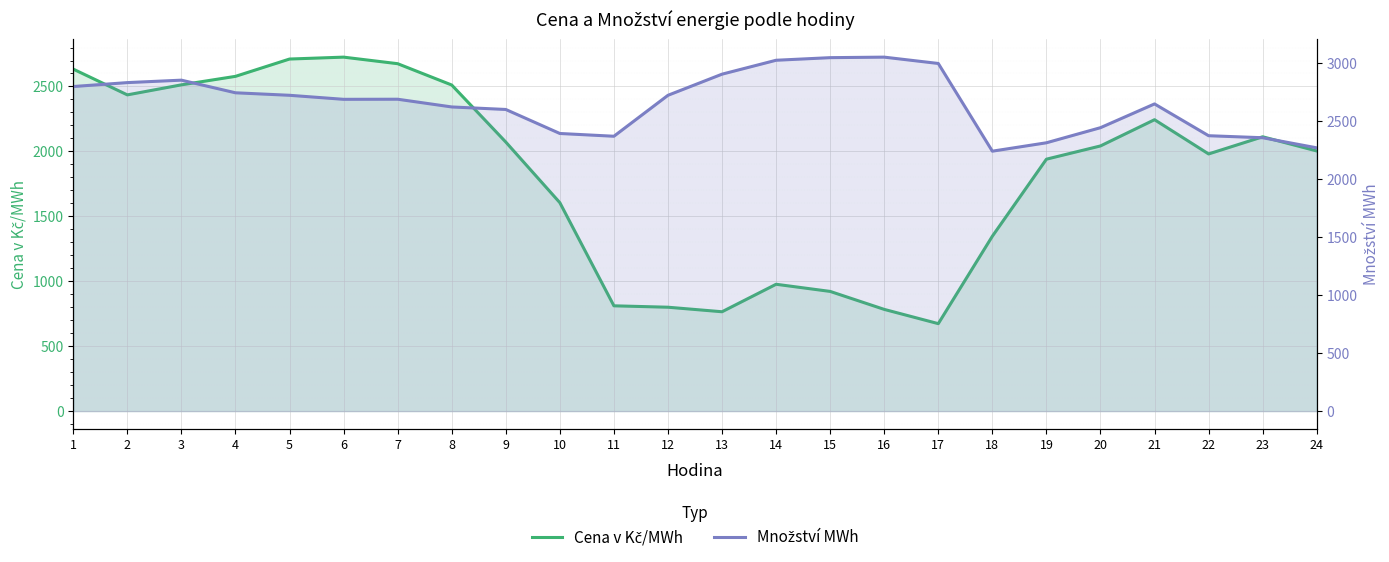

Reading left to right, what are all the values shown in this chart?

Cena v Kč/MWh: 1=2633.6	2=2435.3	3=2512.6	4=2578.0	5=2711.3	6=2726.0	7=2675.5	8=2511.3	9=2072.1	10=1605.2	11=810.9	12=800.0	13=765.2	14=976.8	15=921.8	16=783.4	17=673.5	18=1346.8	19=1940.0	20=2042.1	21=2244.1	22=1980.5	23=2112.6	24=2003.4
Množství MWh: 1=2796.7	2=2830.5	3=2851.6	4=2742.8	5=2721.2	6=2686.5	7=2687.3	8=2620.8	9=2599.0	10=2392.1	11=2368.3	12=2721.1	13=2903.2	14=3023.1	15=3045.5	16=3050.0	17=2995.4	18=2239.7	19=2312.0	20=2442.1	21=2646.8	22=2372.9	23=2355.5	24=2268.5